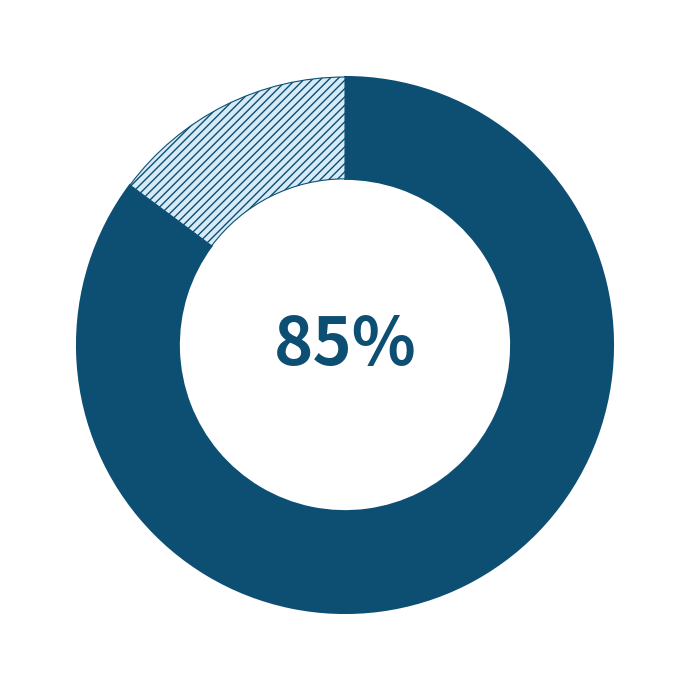

To the nearest percent, what is the average slice percentage?

50%